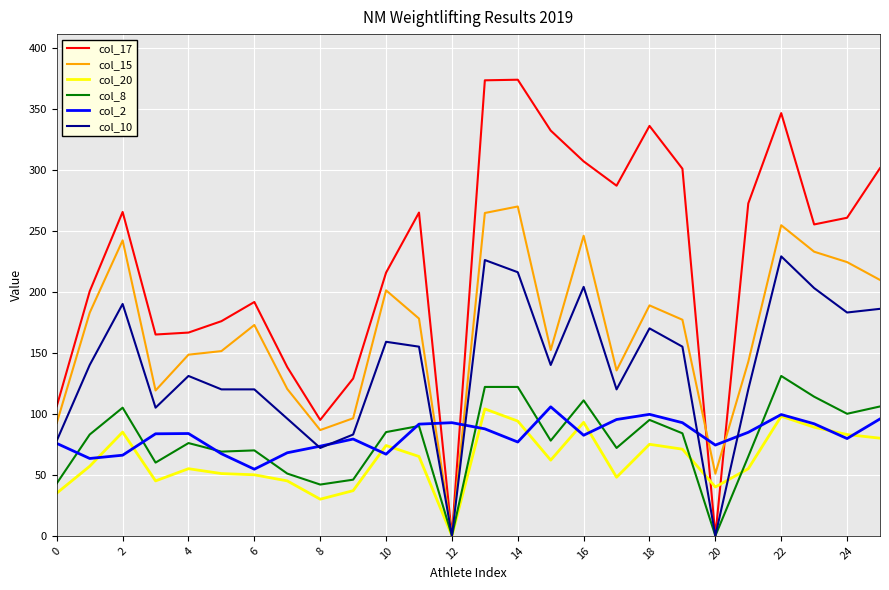

Which series has the largest total across all categories?

col_17